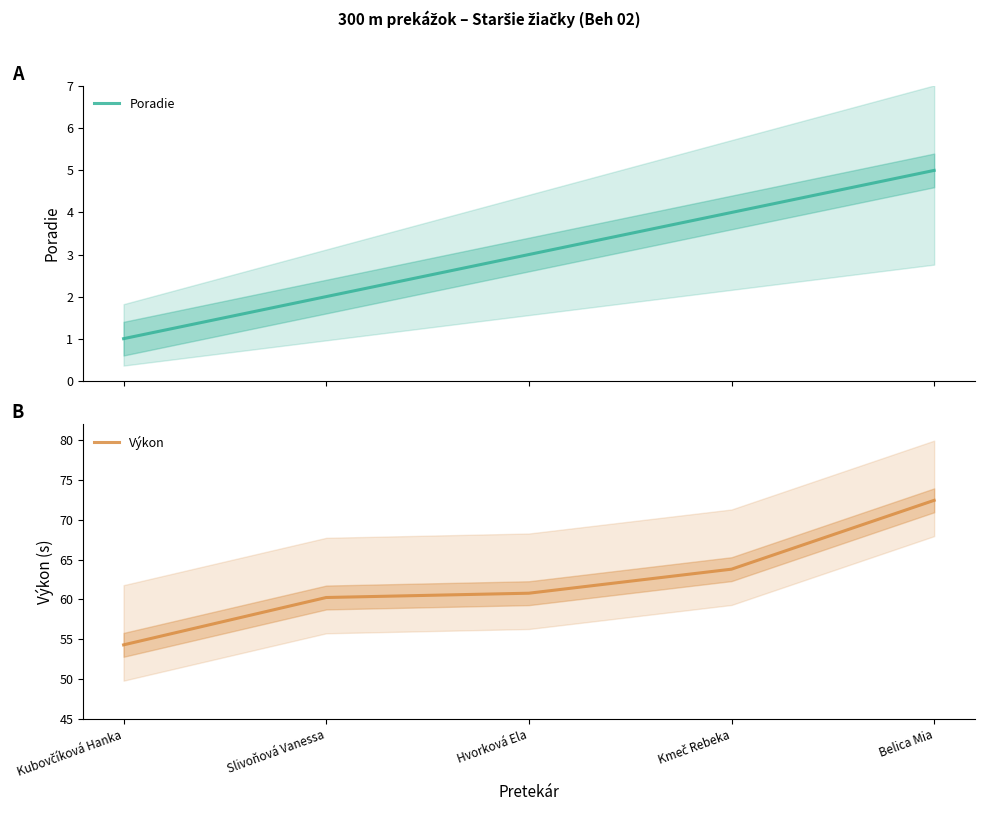

At which label does Výkon first exceed 60?

Slivoňová Vanessa